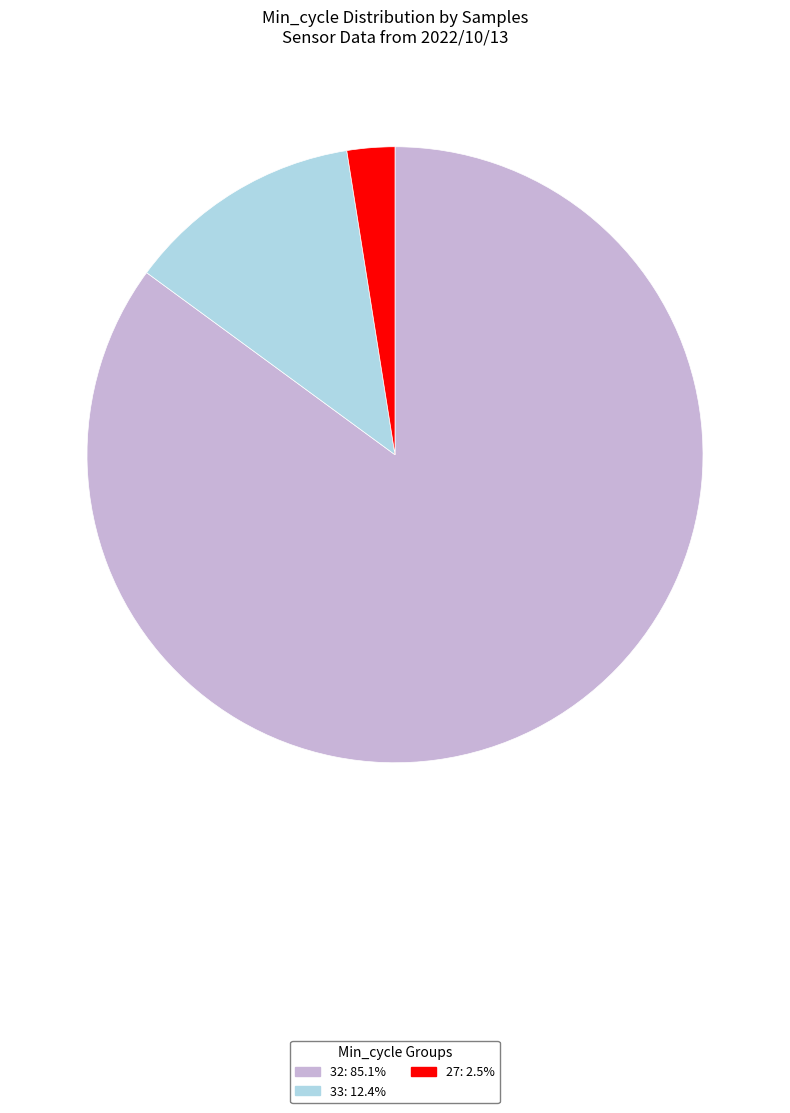

Is there a majority slice in this chart?

Yes